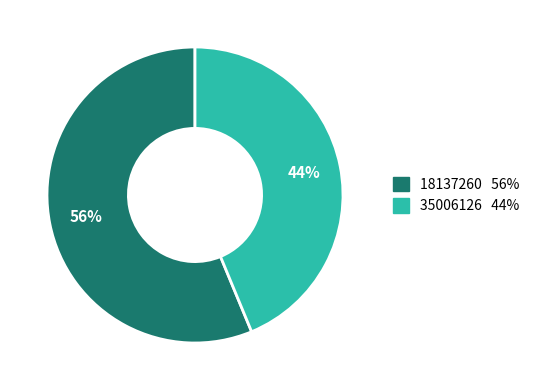

True or false: 35006126 accounts for 35% of the total.

False